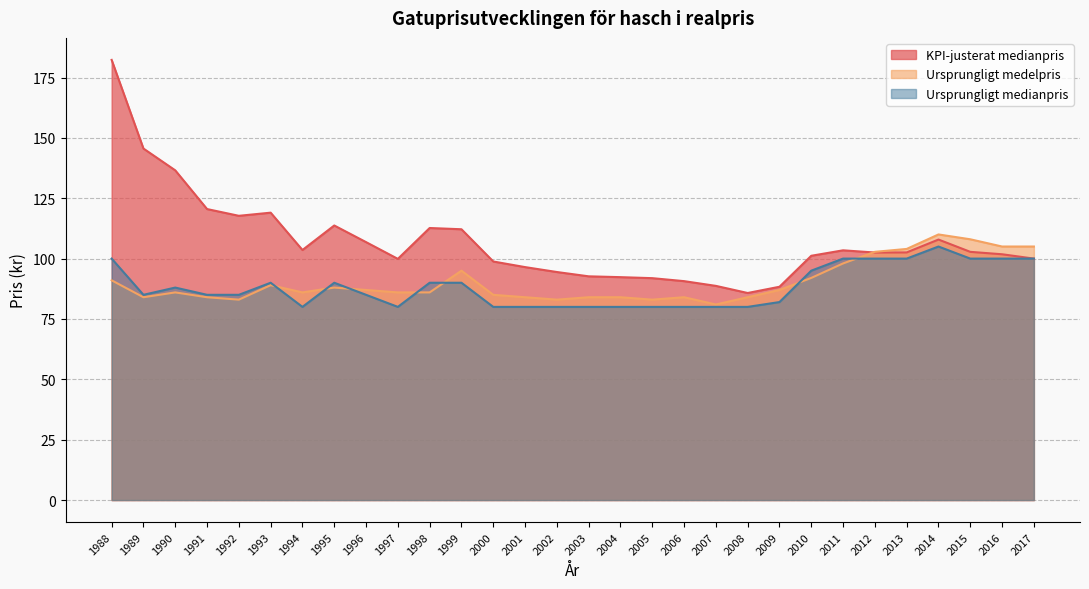

After their last crossing, which series has the higher values: KPI-justerat medianpris or Ursprungligt medelpris?

Ursprungligt medelpris